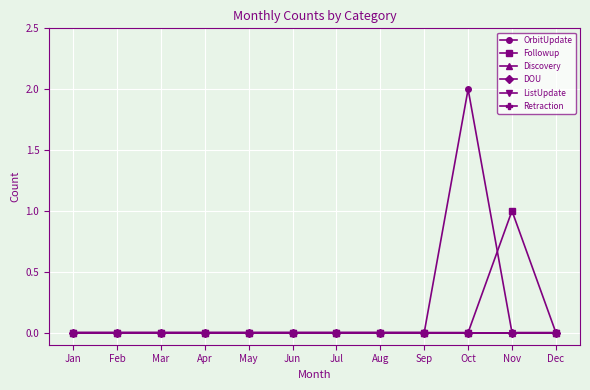

Reading right to left, list all the values displayed in this chart.

OrbitUpdate: Dec=0	Nov=0	Oct=2	Sep=0	Aug=0	Jul=0	Jun=0	May=0	Apr=0	Mar=0	Feb=0	Jan=0
Followup: Dec=0	Nov=1	Oct=0	Sep=0	Aug=0	Jul=0	Jun=0	May=0	Apr=0	Mar=0	Feb=0	Jan=0
Discovery: Dec=0	Nov=0	Oct=0	Sep=0	Aug=0	Jul=0	Jun=0	May=0	Apr=0	Mar=0	Feb=0	Jan=0
DOU: Dec=0	Nov=0	Oct=0	Sep=0	Aug=0	Jul=0	Jun=0	May=0	Apr=0	Mar=0	Feb=0	Jan=0
ListUpdate: Dec=0	Nov=0	Oct=0	Sep=0	Aug=0	Jul=0	Jun=0	May=0	Apr=0	Mar=0	Feb=0	Jan=0
Retraction: Dec=0	Nov=0	Oct=0	Sep=0	Aug=0	Jul=0	Jun=0	May=0	Apr=0	Mar=0	Feb=0	Jan=0